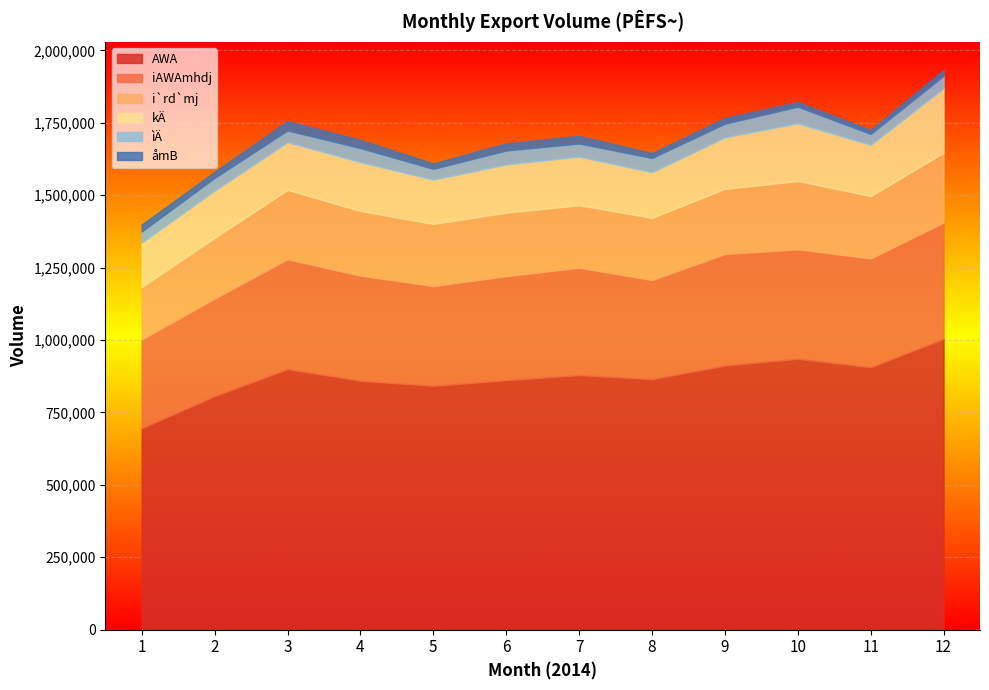

How many categories are shown in the chart?

12